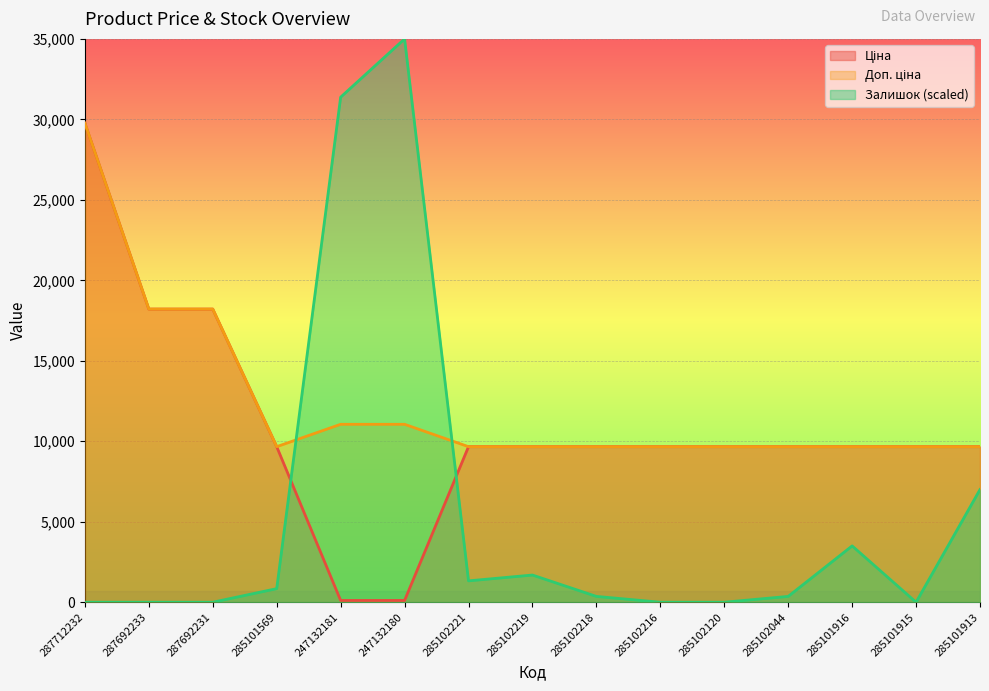

Which has a higher value, 285101913 or 285102218?

285101913